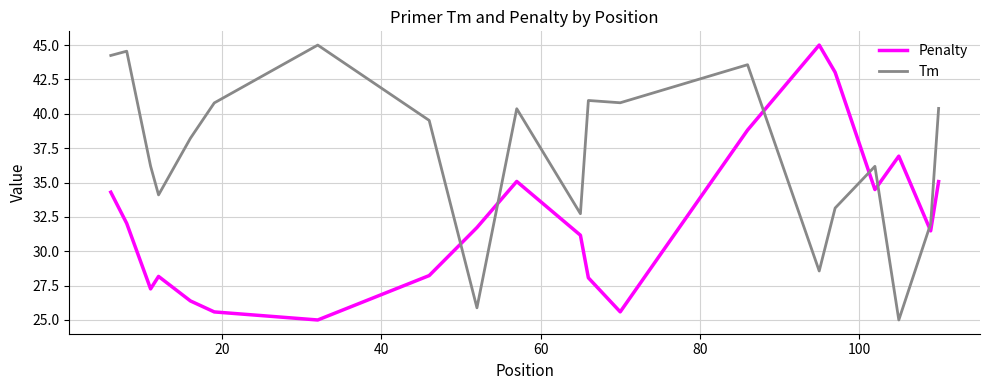

How many values in the Tm series are below 39?

10